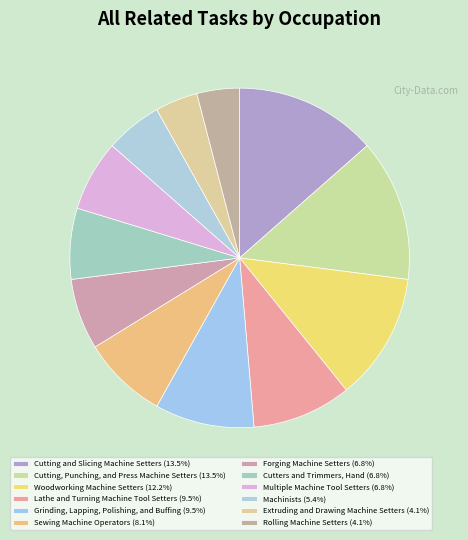

How many segments does this pie chart have?

12